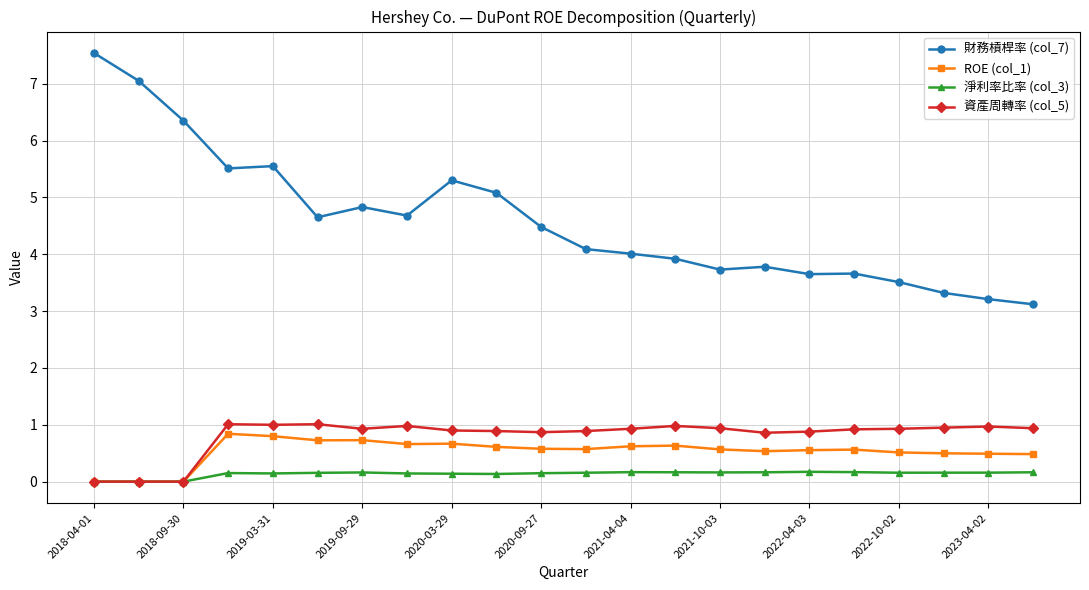

Which series has the largest total across all categories?

財務槓桿率 (col_7)